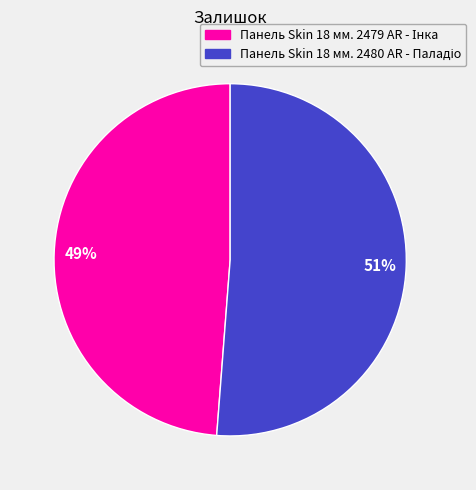

To the nearest percent, what is the difference between the largest and smallest slice percentages?

2%